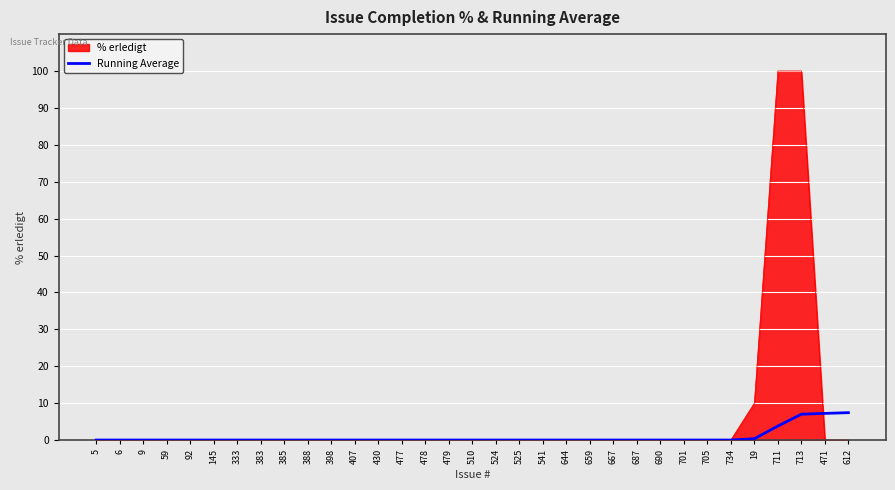

What position from the left is 711?

30